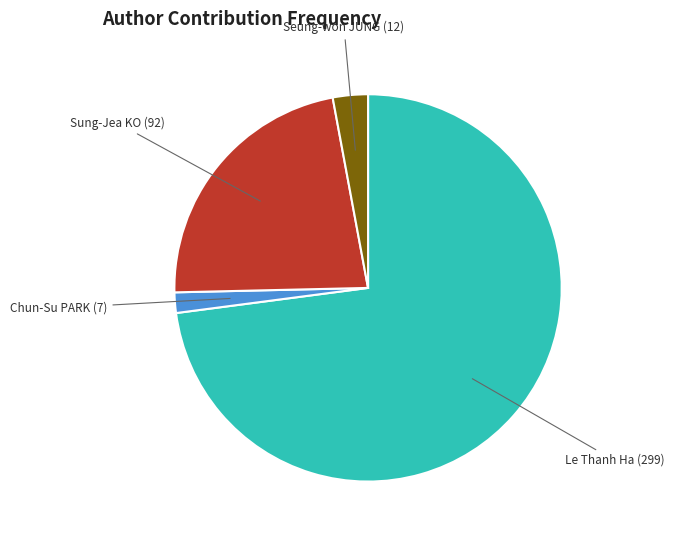

Is there a majority slice in this chart?

Yes